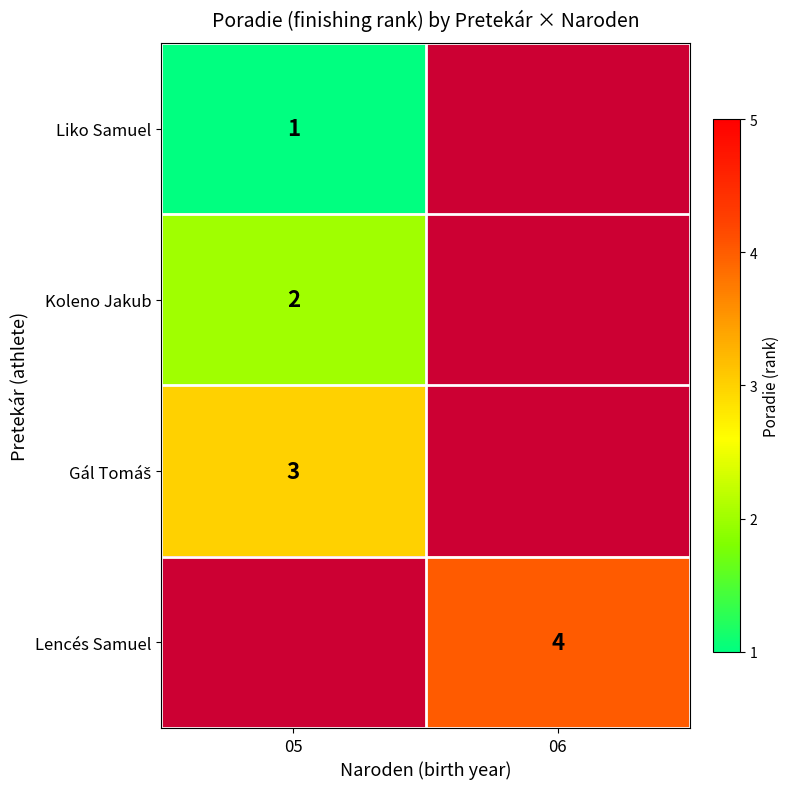

The value of Koleno Jakub at 05 is 3. True or false?

False